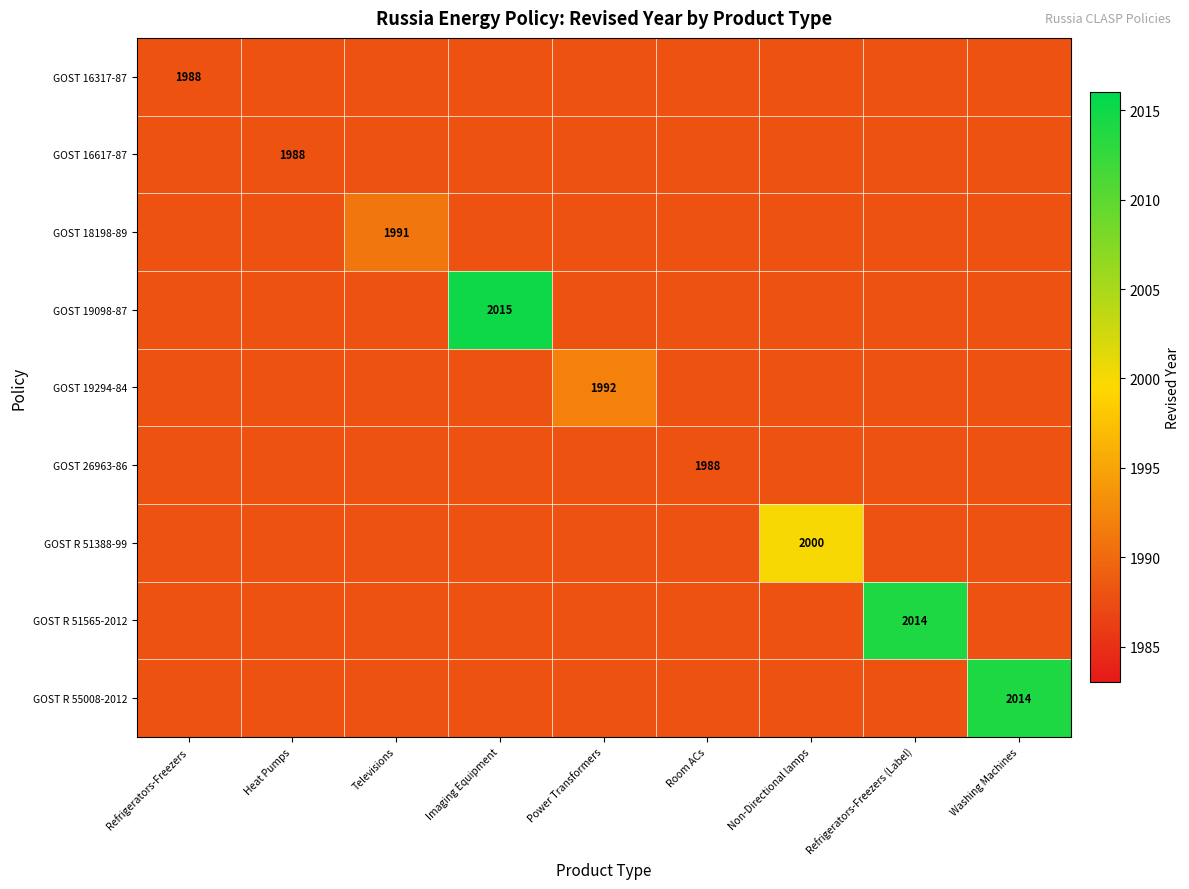

Rank the series by their maximum value, from highest to lowest.

GOST 19098-87, GOST R 51565-2012, GOST R 55008-2012, GOST R 51388-99, GOST 19294-84, GOST 18198-89, GOST 16317-87, GOST 16617-87, GOST 26963-86